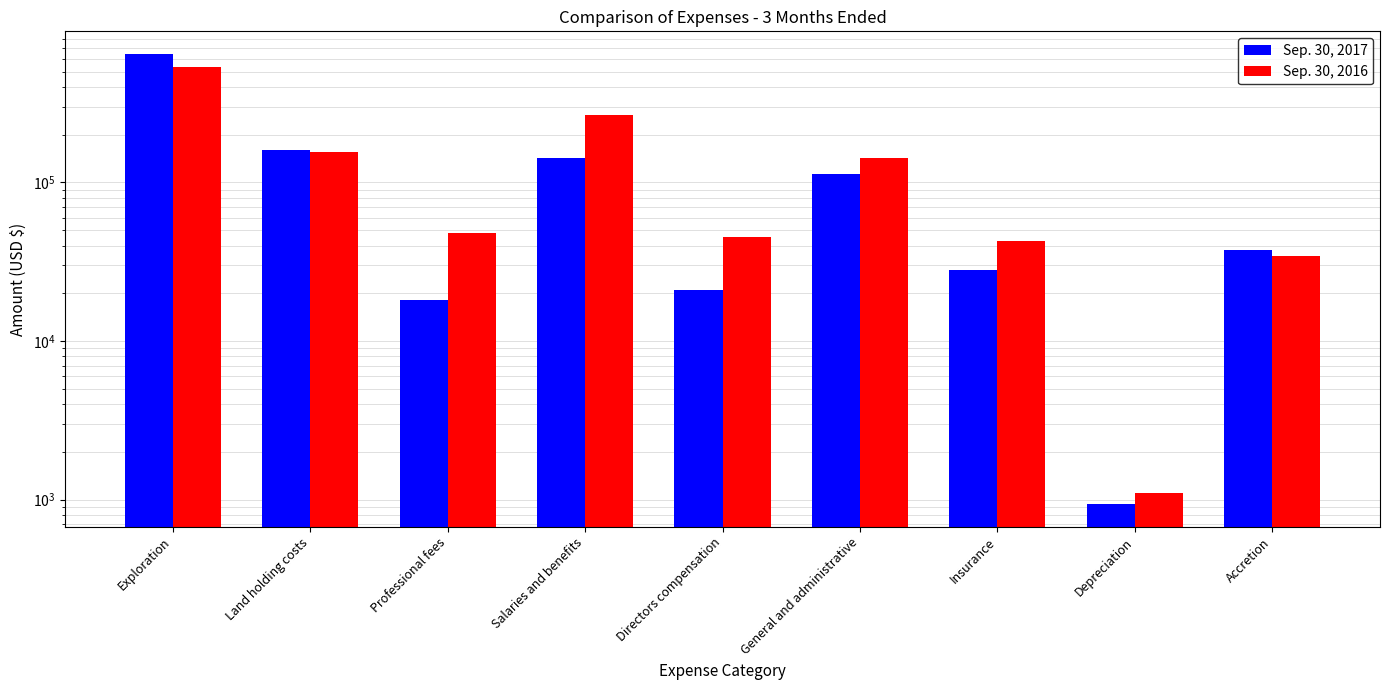

How many groups of bars are there?

9